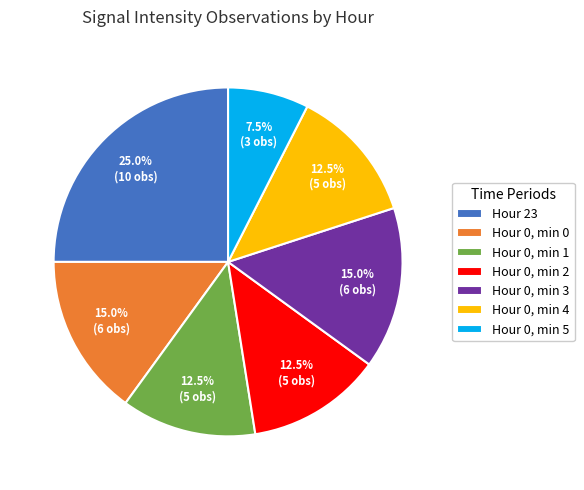

Approximately how many times larger is the value at Hour 0, min 4 compared to Hour 23?

0.5